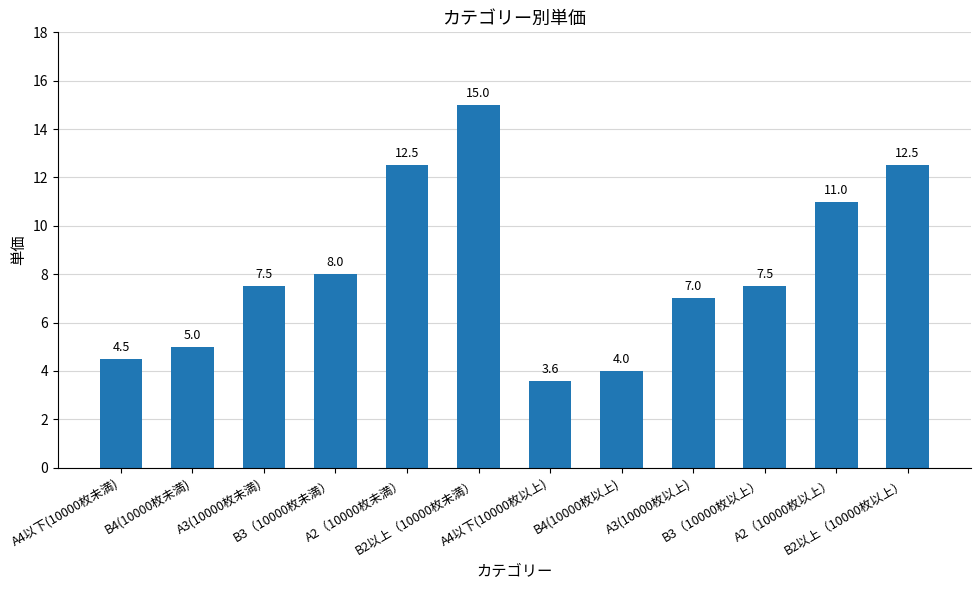

What is the difference between the maximum and minimum values?

11.4